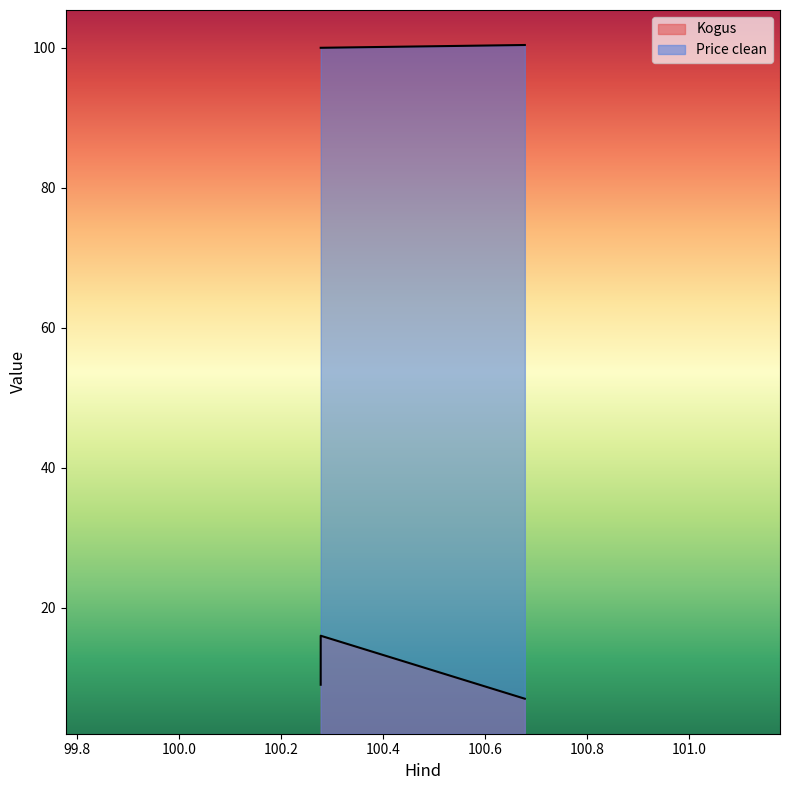

Rank the series by their maximum value, from highest to lowest.

Price clean, Kogus